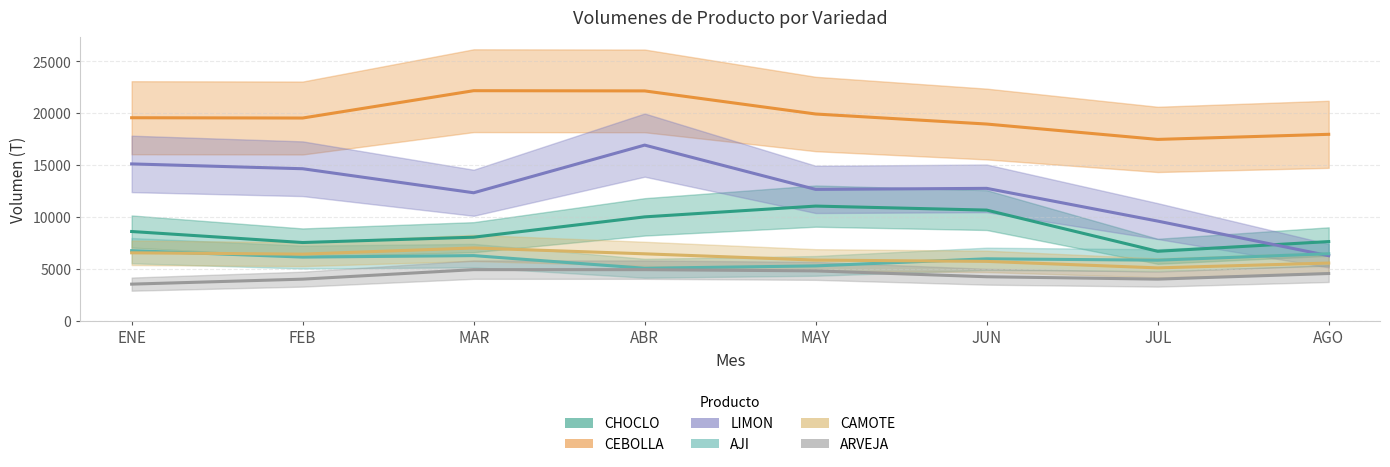

What is the sum of the CHOCLO values at ABR and AGO?

17635